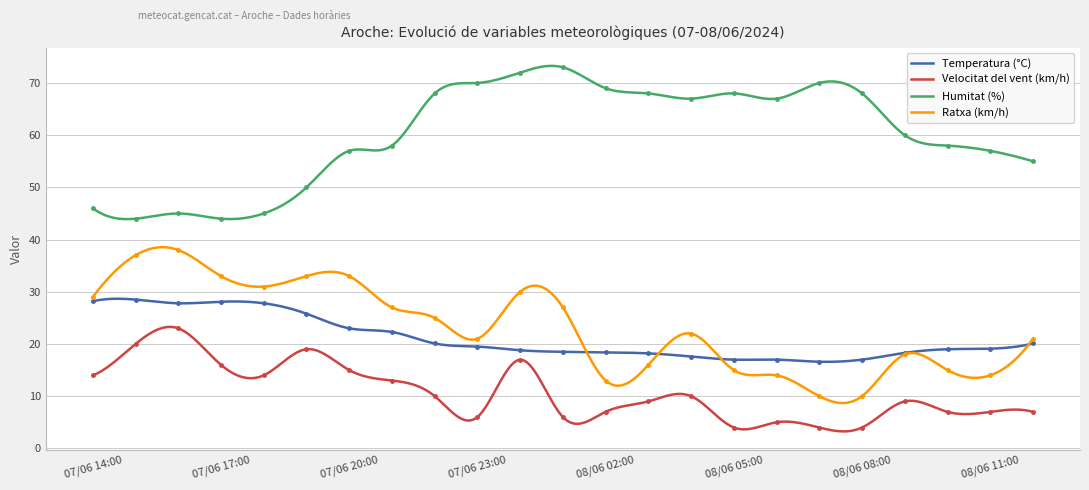

Where do Ratxa (km/h) and Temperatura (°C) first cross each other?

08/06 01:00 and 08/06 02:00